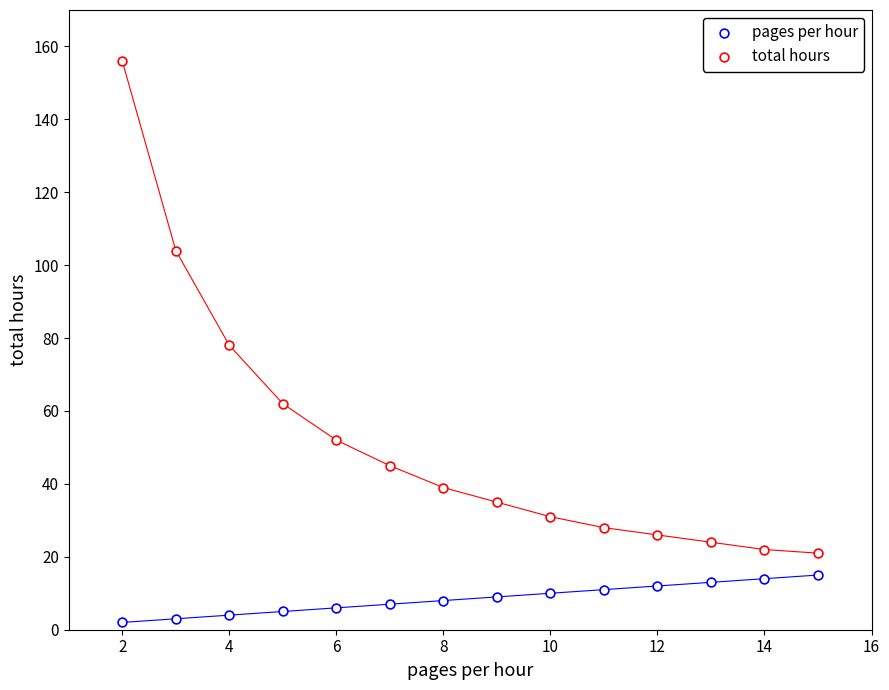

Count the number of points in this scatter plot.

28